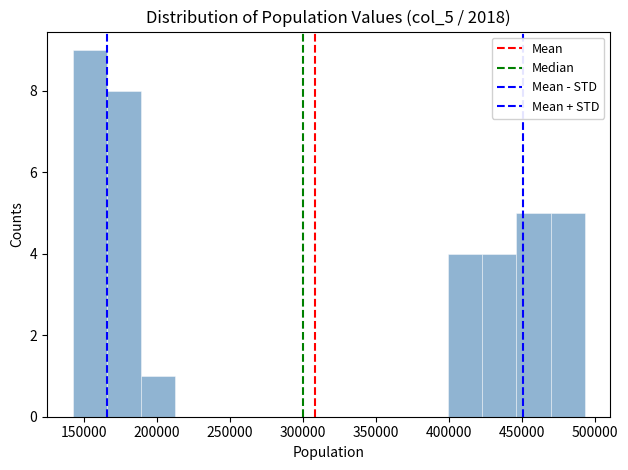

Reading left to right, list every bar in this chart as the range it spans on the x-axis followed by its height. Neither the bar edges nor the heights are printed on the chart, so give them approximately, as read against the axes.

140000 to 165000: 9
165000 to 190000: 8
190000 to 210000: 1
210000 to 235000: 0
235000 to 260000: 0
260000 to 285000: 0
285000 to 305000: 0
305000 to 330000: 0
330000 to 355000: 0
355000 to 375000: 0
375000 to 400000: 0
400000 to 425000: 4
425000 to 445000: 4
445000 to 470000: 5
470000 to 495000: 5